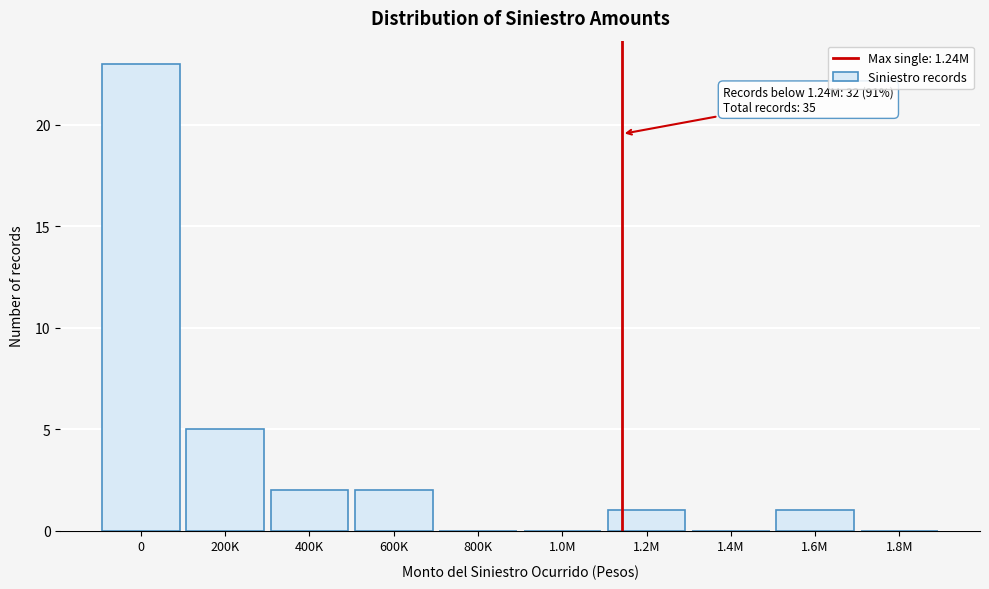

Reading left to right, transcribe all the data shown in this chart.

0=23	200K=5	400K=2	600K=2	800K=0	1.0M=0	1.2M=1	1.4M=0	1.6M=1	1.8M=0